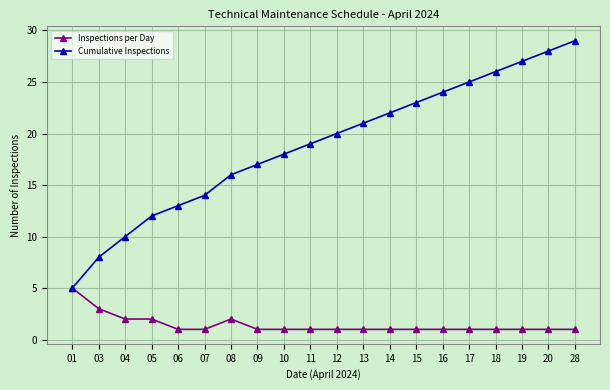

True or false: Cumulative Inspections has more than 1 points higher than both neighbors.

False